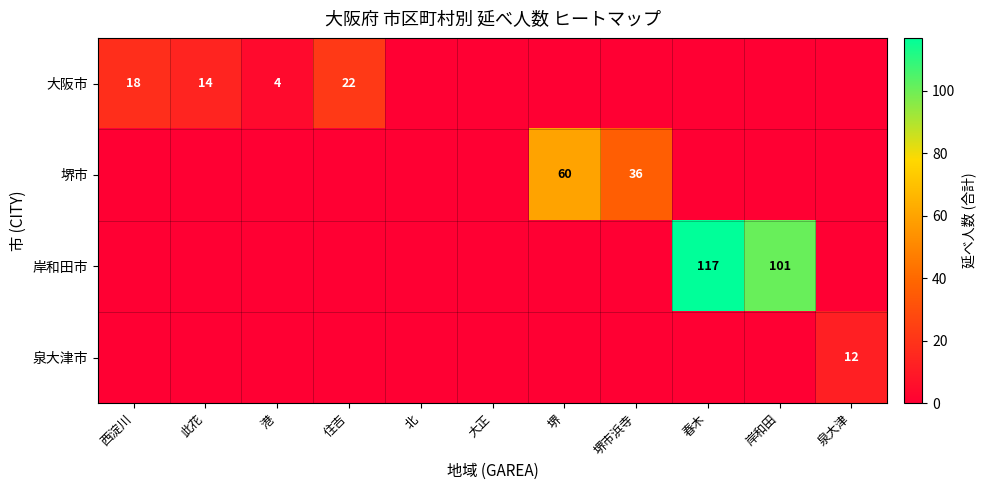

What is the difference between the 岸和田市 values at 岸和田 and 春木?

16